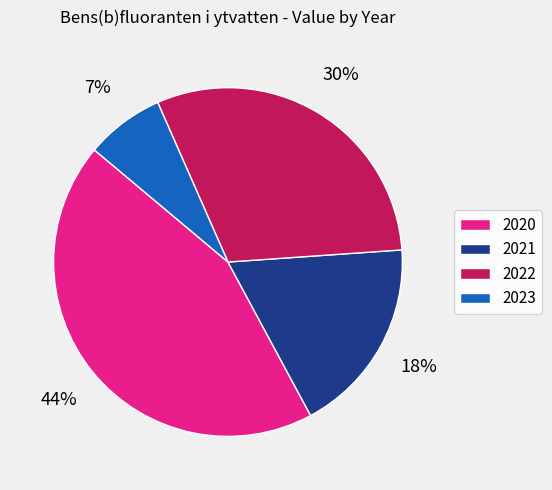

To the nearest percent, what portion does 2022 represent?

30%